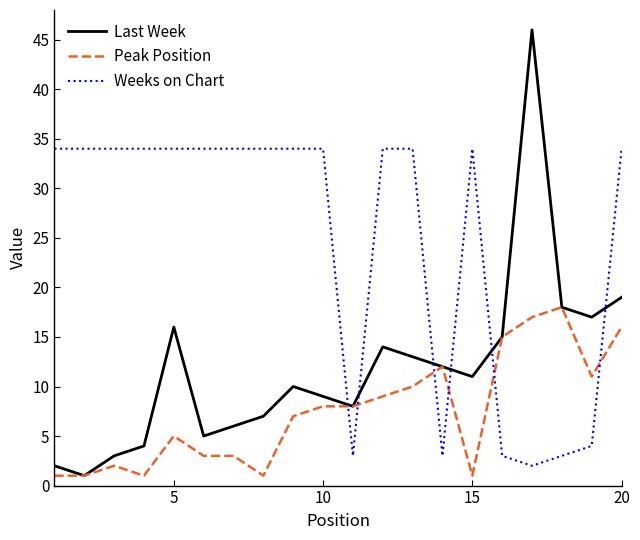

What is the maximum value shown in the chart?

46